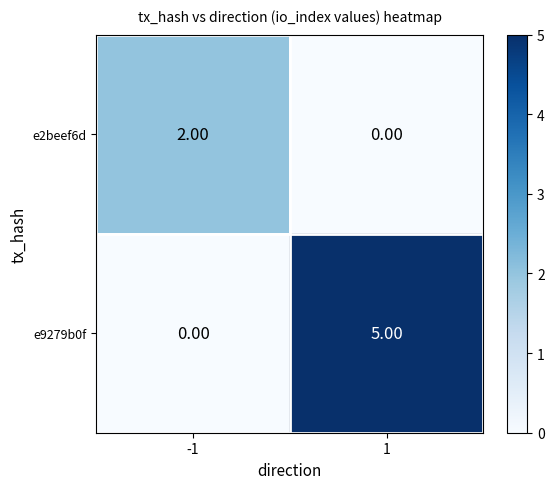

Which series changed the most between -1 and 1?

e9279b0f